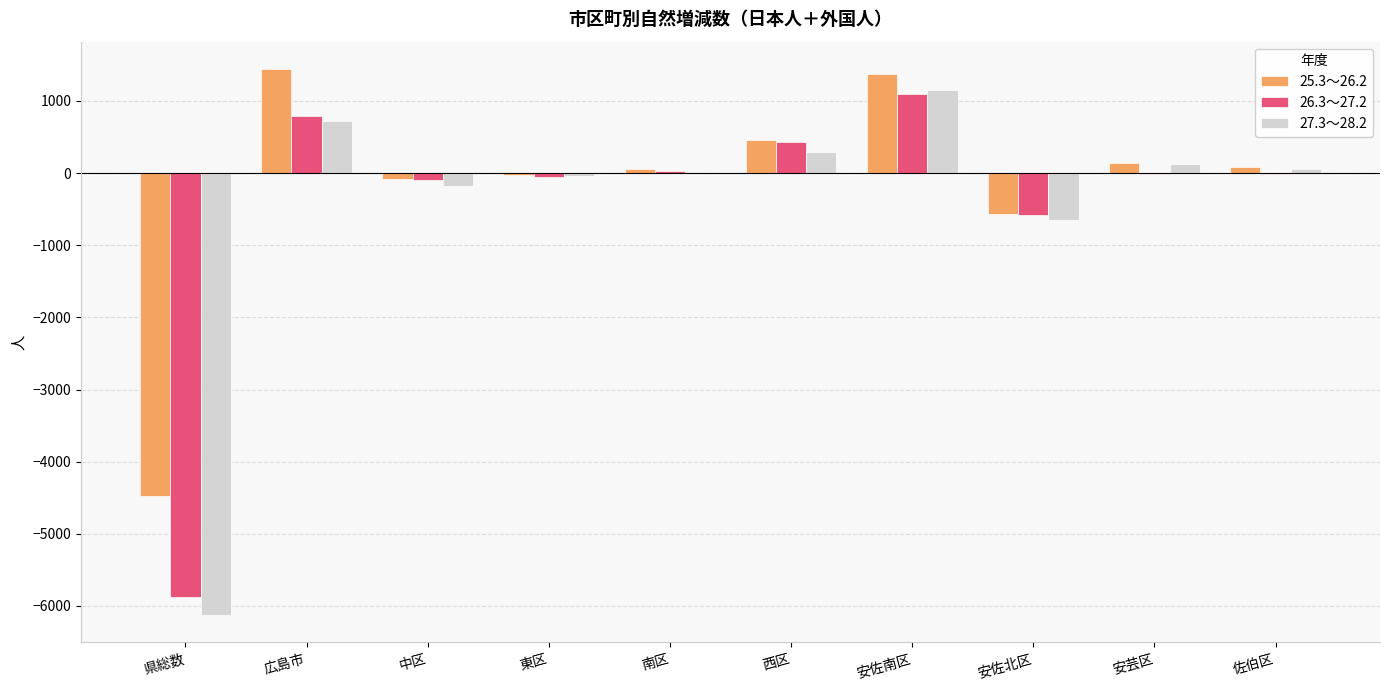

At which label does 26.3～27.2 reach its peak?

安佐南区